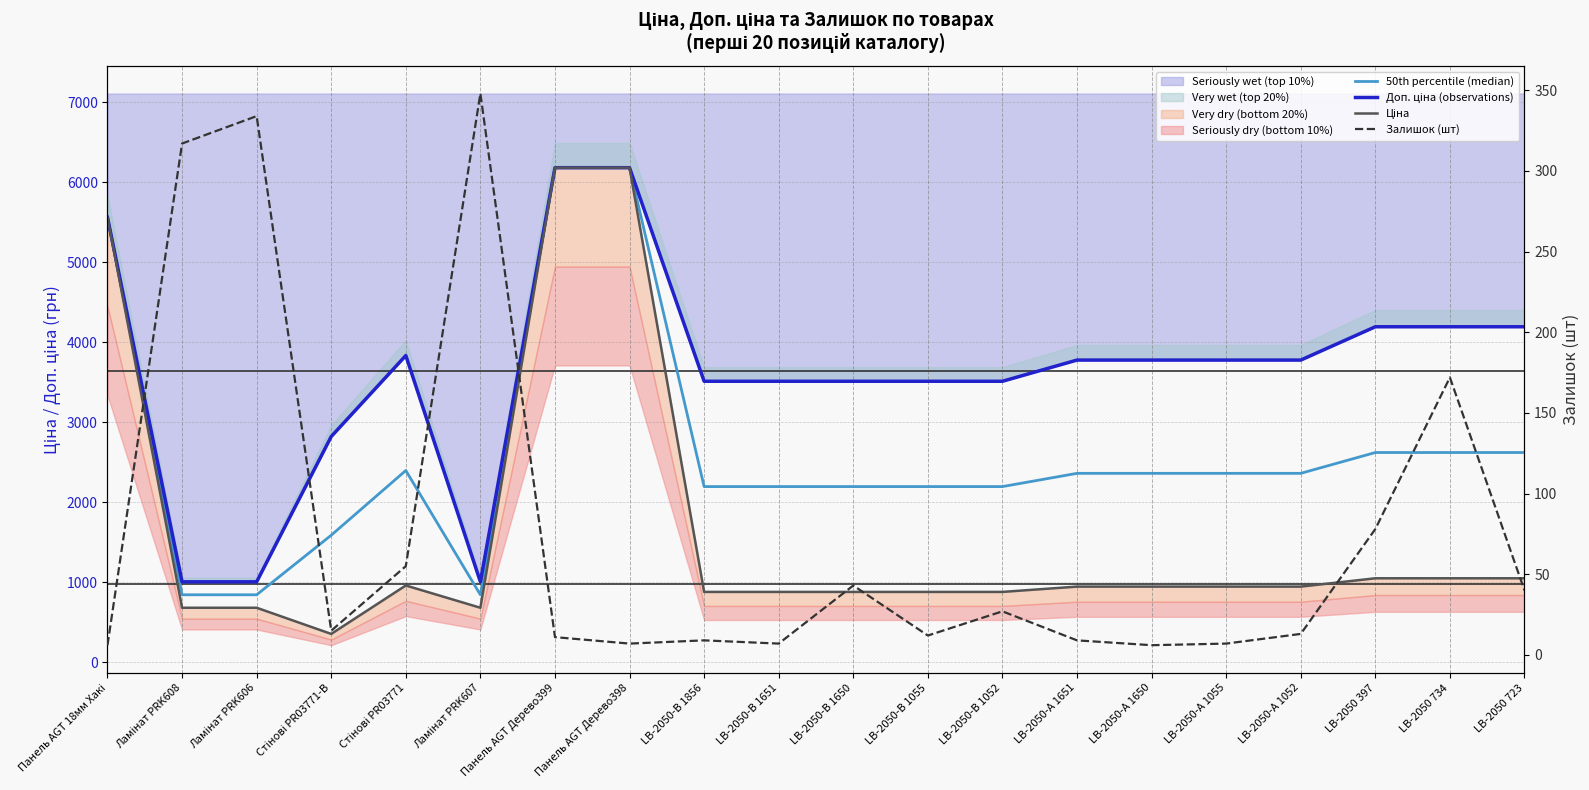

The value of 50th percentile (median) at LB-2050-В 1052 is 951.5. True or false?

False